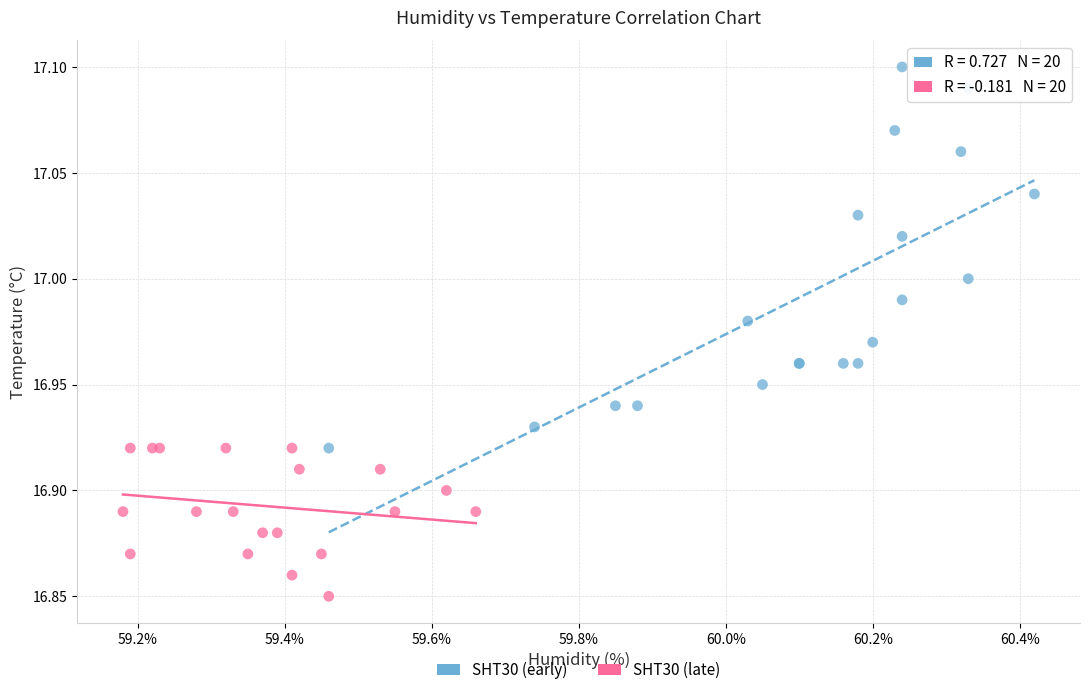

Which series reaches the minimum Y coordinate?

SHT30 (late)